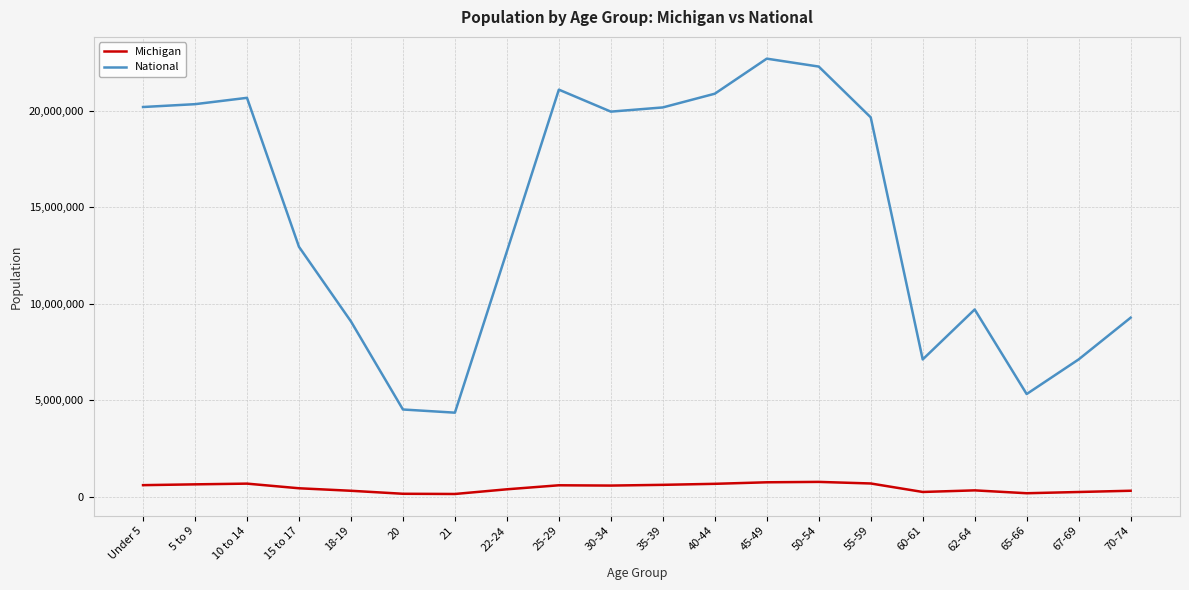

What are all the series names shown in the legend?

Michigan, National